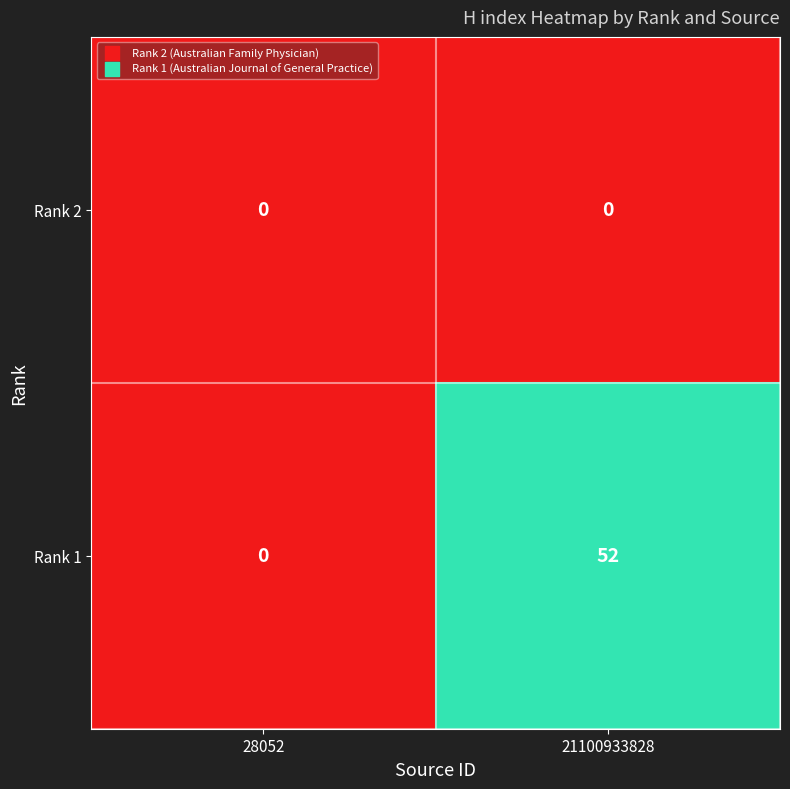

Reading left to right, list all the values displayed in this chart.

Rank 2: 28052=0	21100933828=0
Rank 1: 28052=0	21100933828=52